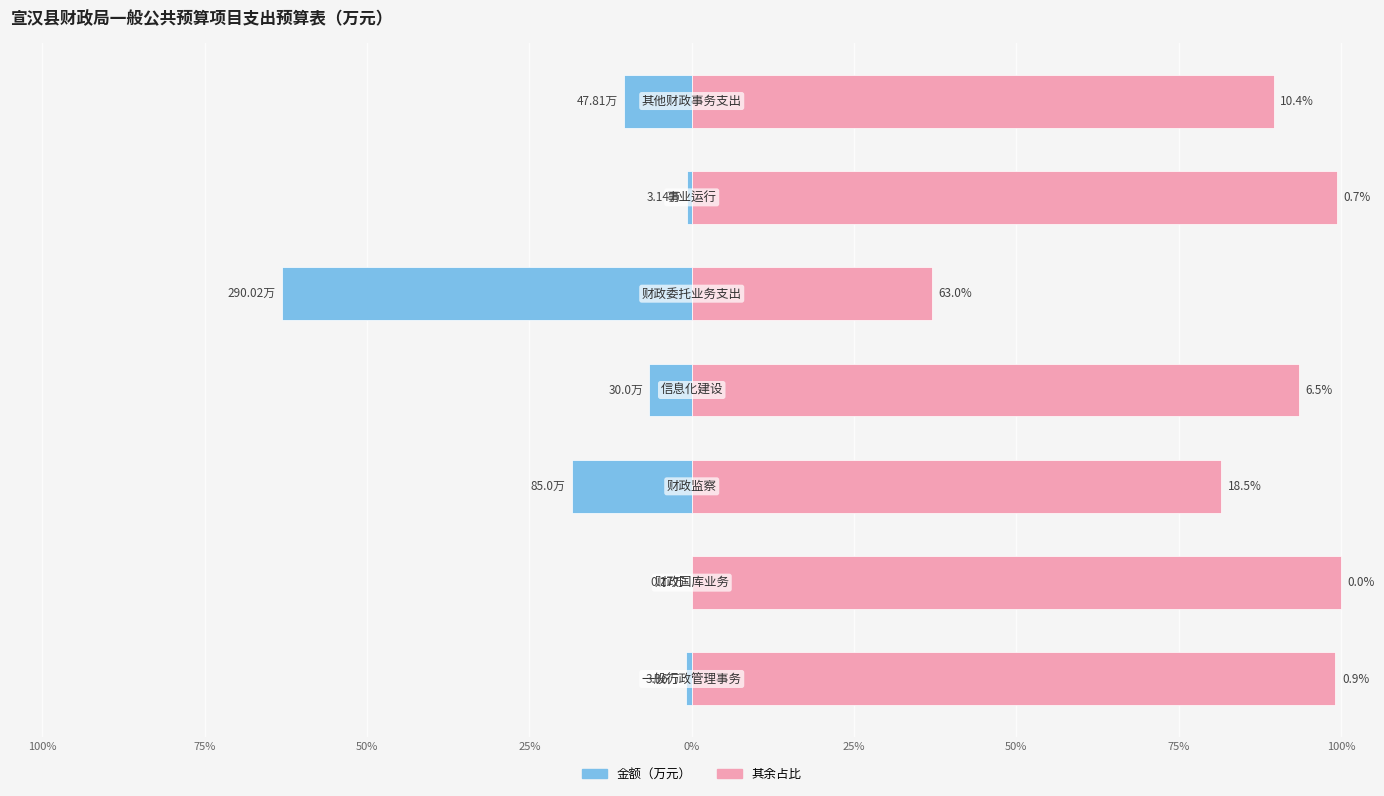

How many bars are there in each group?

2